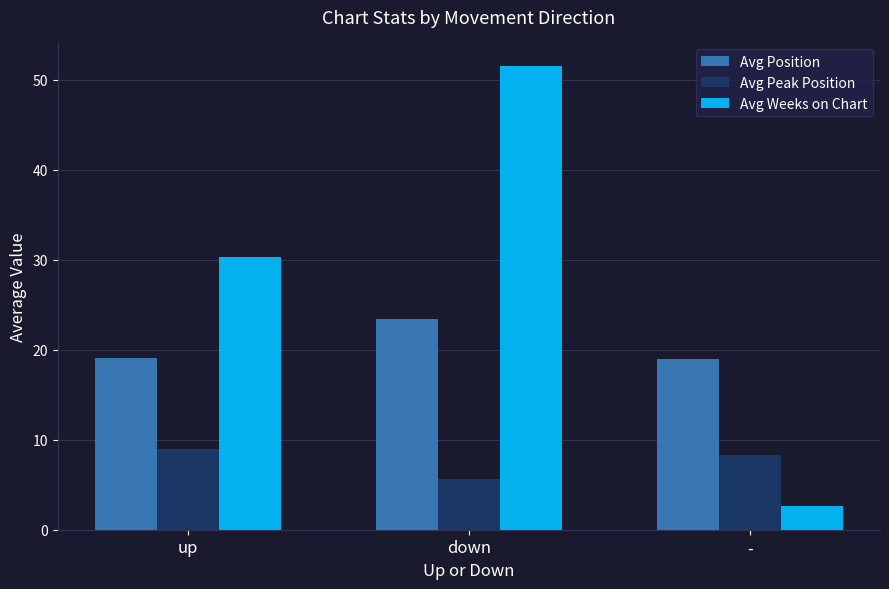

The Avg Position series shows 23.4 at down. True or false?

True